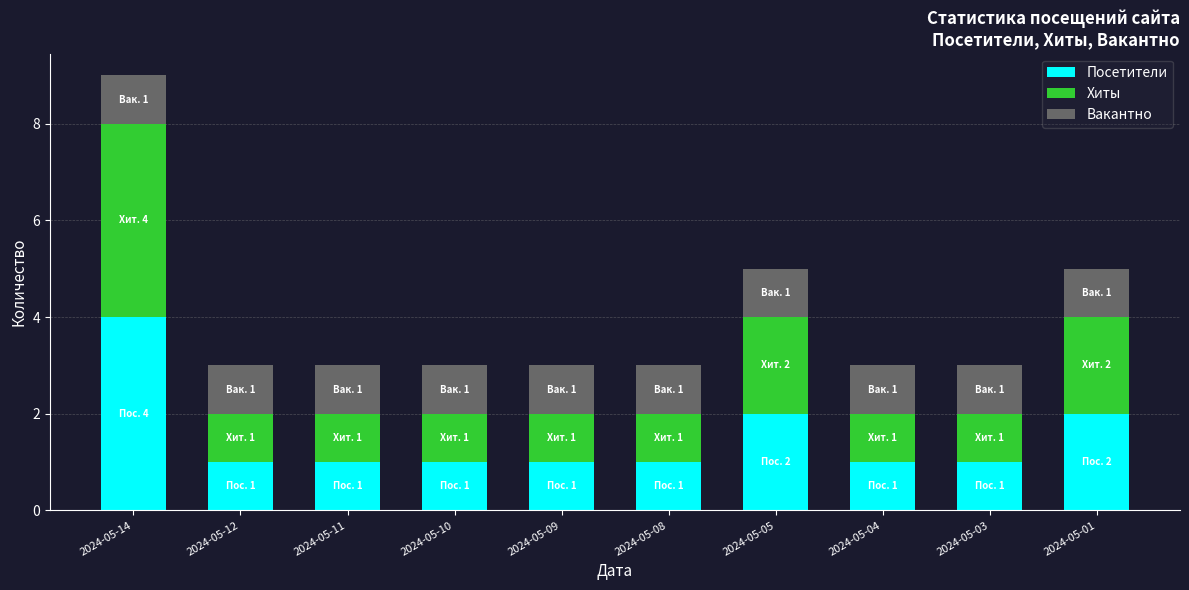

What is the highest value of the Посетители series?

4